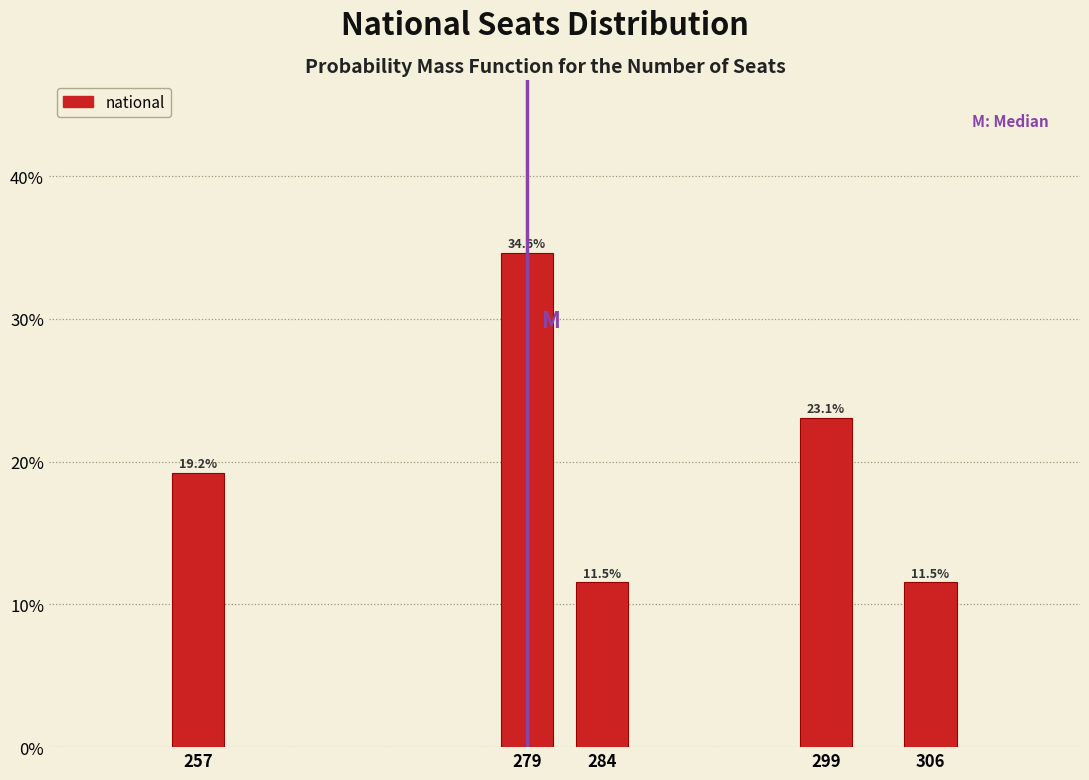

Are the bars horizontal?

No